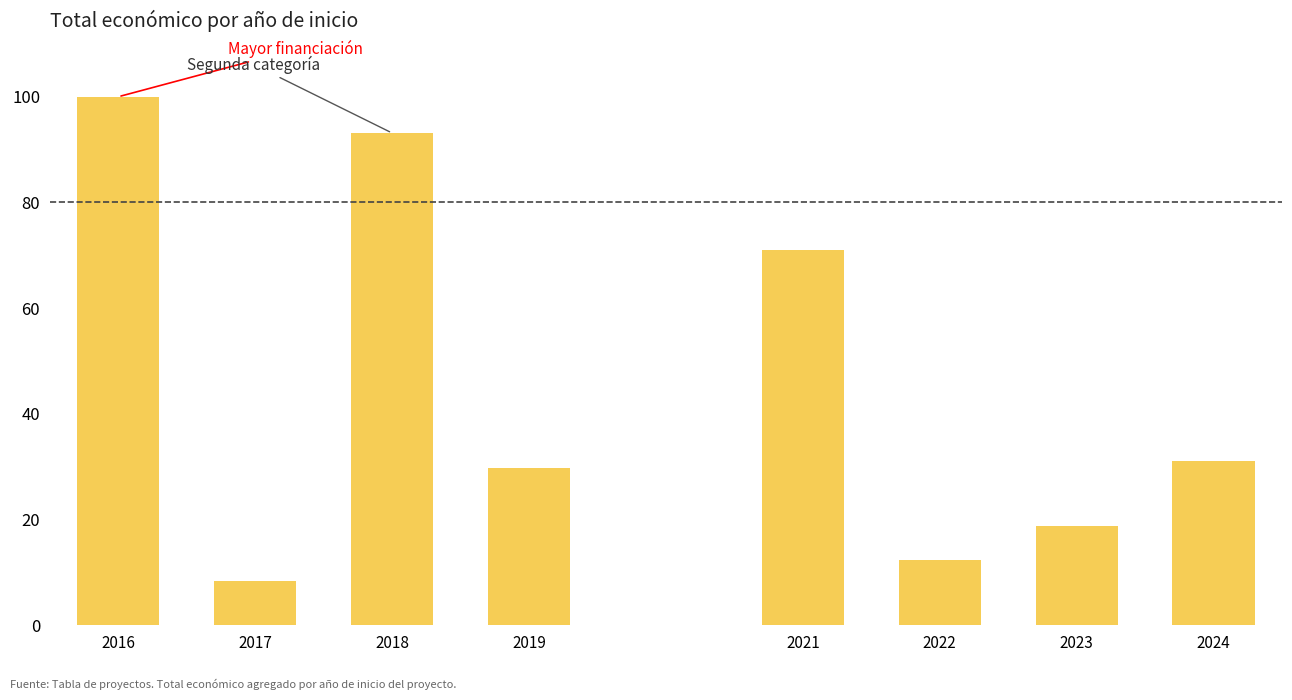

List the labels in order of value, smallest first.

2017, 2022, 2023, 2019, 2024, 2021, 2018, 2016